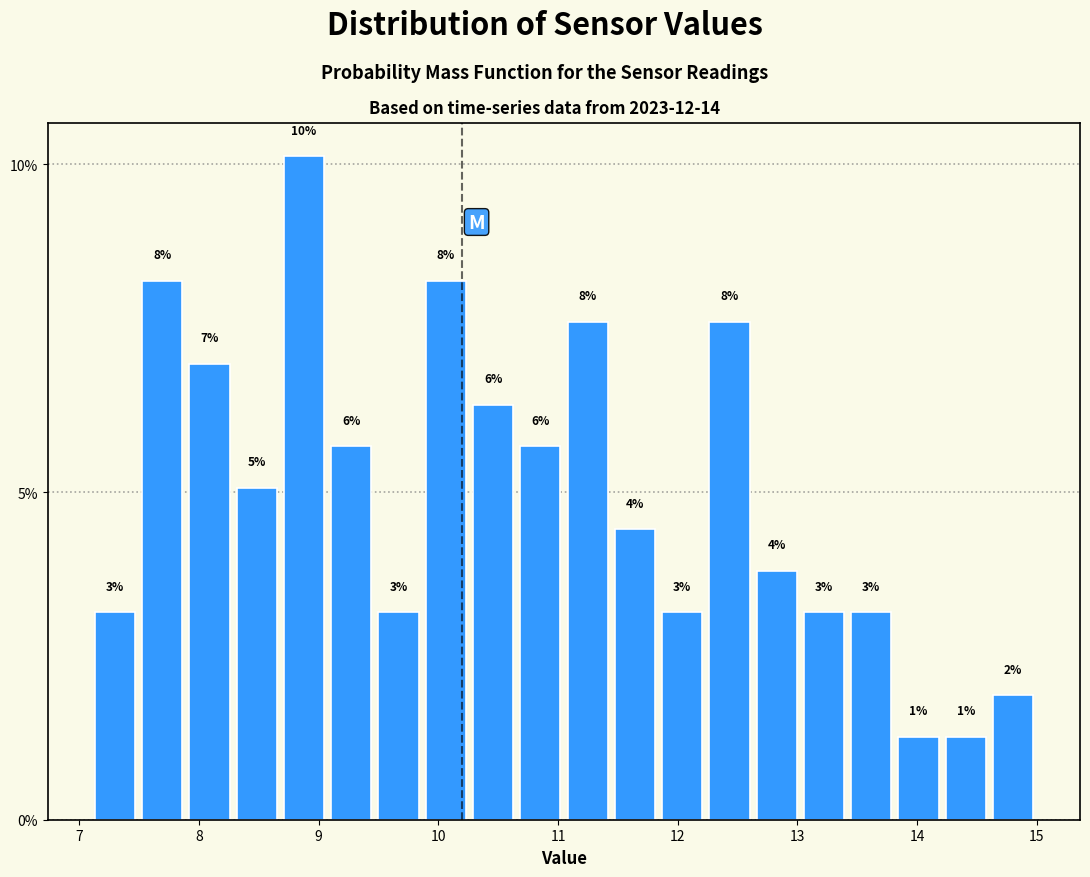

Read against the x-axis, roughly where is the centre of the tallest bar?

8.9